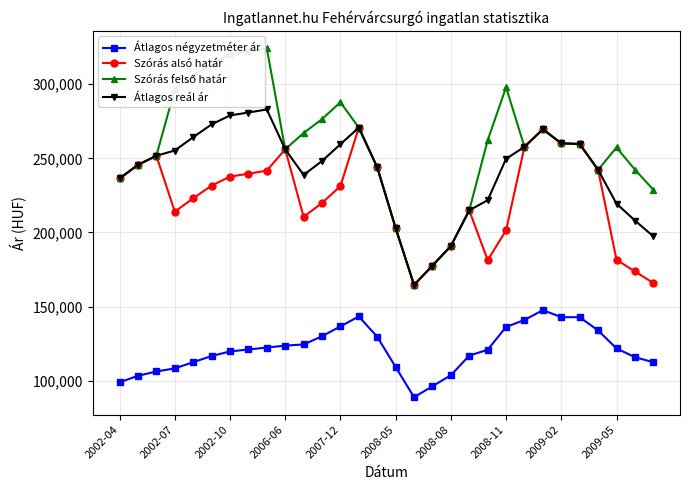

True or false: Átlagos reál ár and Átlagos négyzetméter ár intersect in this chart.

False